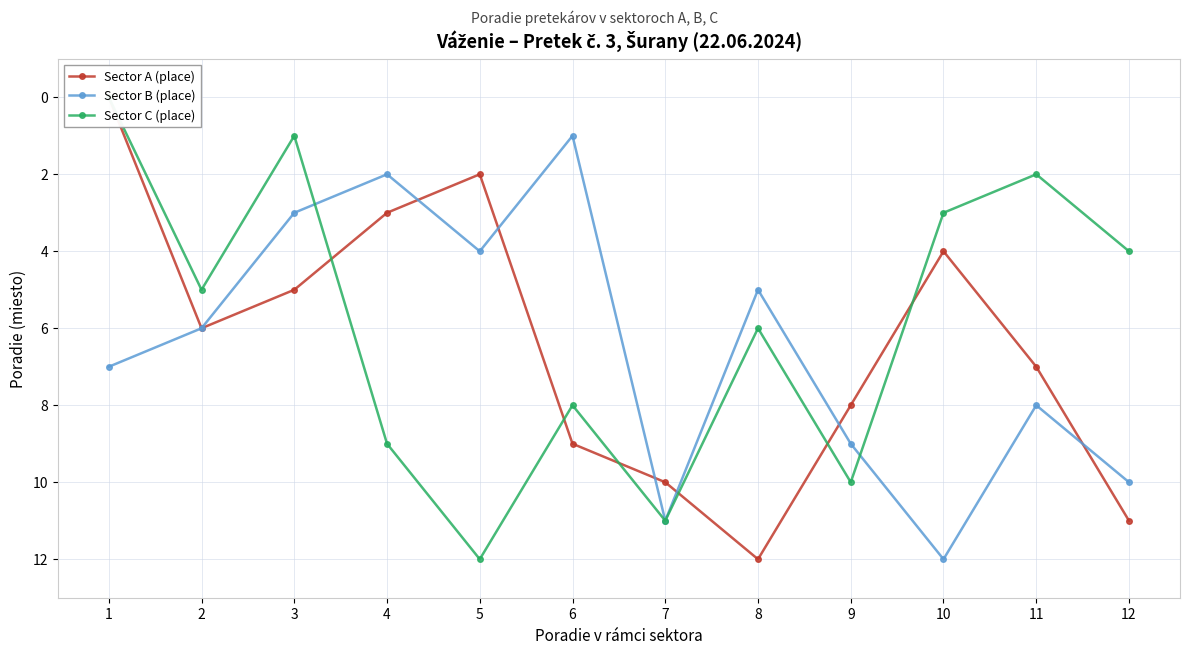

Is it true that Sector C (place) equals 4 at 12?

True